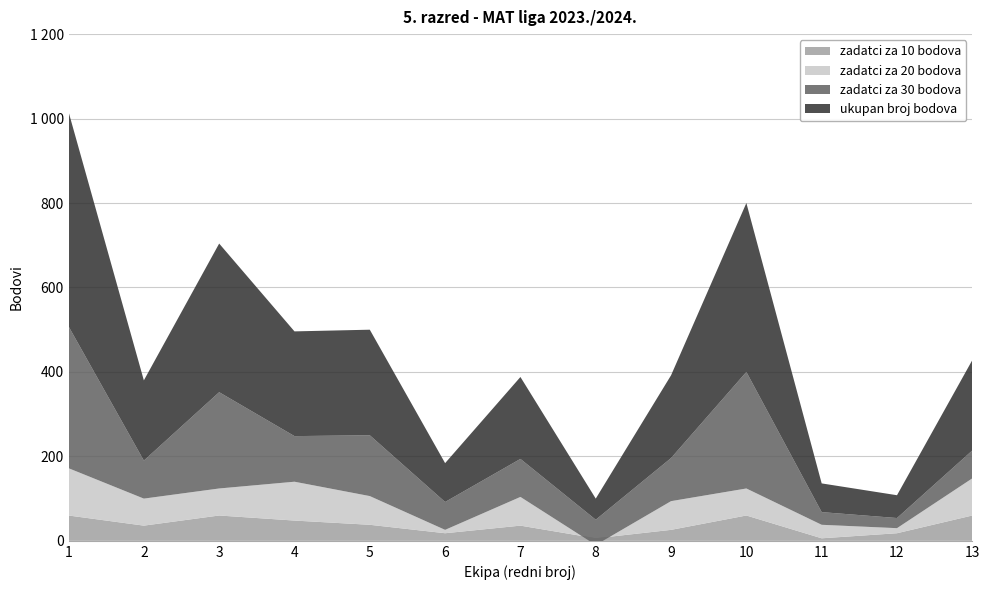

Reading left to right, list all the values displayed in this chart.

zadatci za 10 bodova: 1=60	2=36	3=60	4=48	5=38	6=18	7=36	8=6	9=26	10=60	11=6	12=18	13=60
zadatci za 20 bodova: 1=112	2=64	3=64	4=92	5=68	6=8	7=68	8=-16	9=68	10=64	11=32	12=12	13=88
zadatci za 30 bodova: 1=336	2=90	3=228	4=108	5=144	6=66	7=90	8=60	9=102	10=276	11=30	12=24	13=66
ukupan broj bodova: 1=508	2=190	3=352	4=248	5=250	6=92	7=194	8=50	9=196	10=400	11=68	12=54	13=214